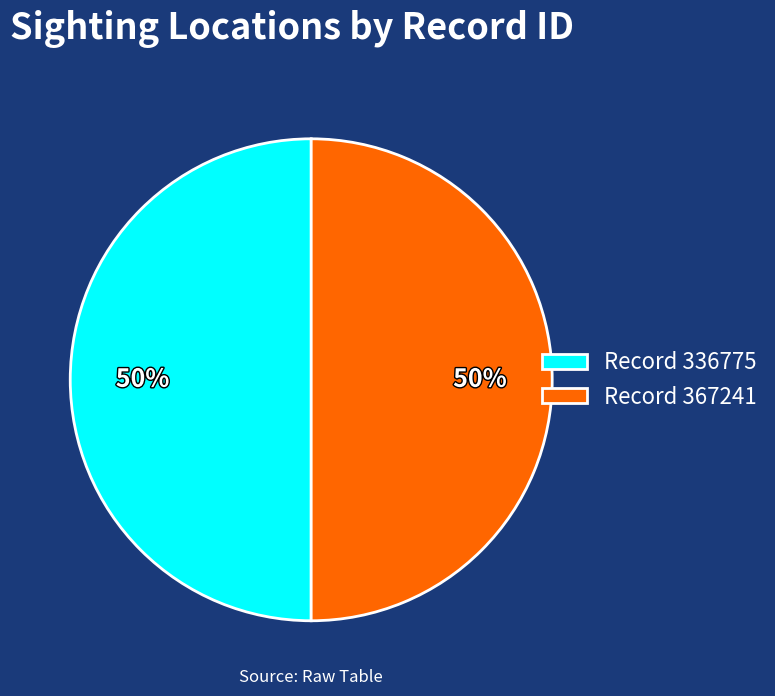

Approximately how many times larger is the value at Record 367241 compared to Record 336775?

1.0